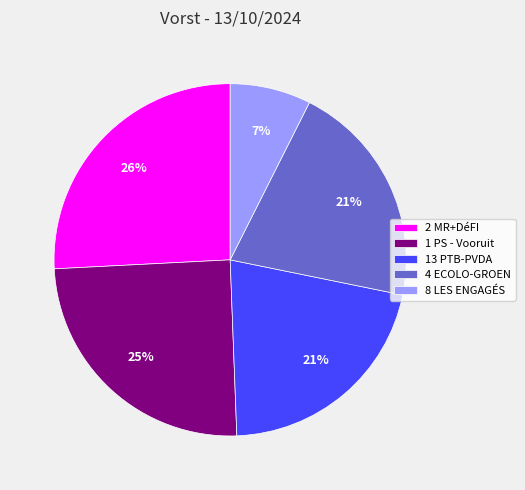

To the nearest percent, what portion does 4 ECOLO-GROEN represent?

21%